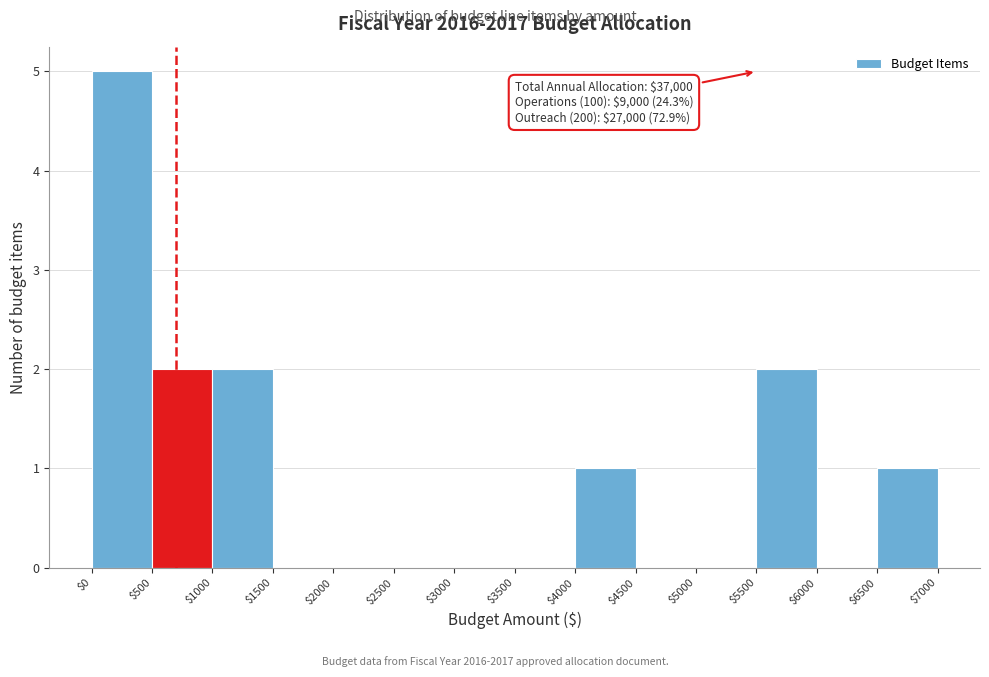

Over which range of the x-axis is the bar tallest?

$0 to $500